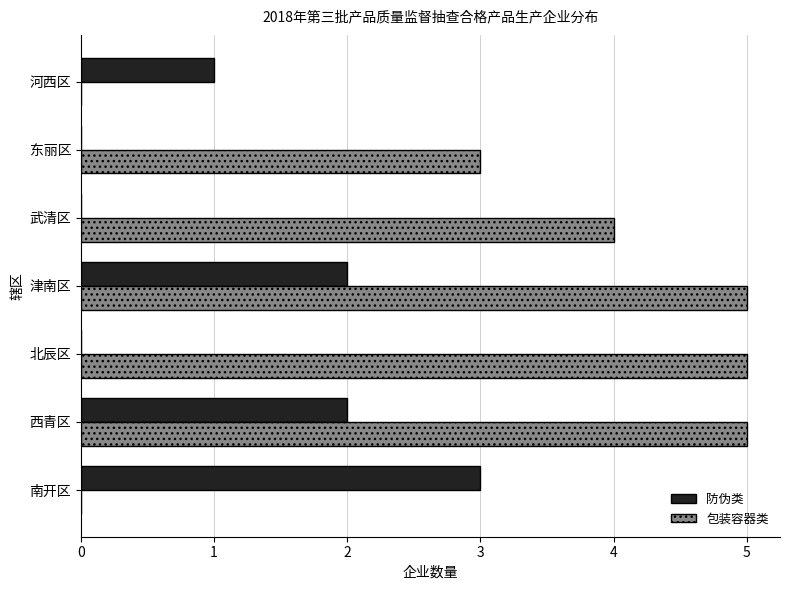

The 包装容器类 series shows 3 at 东丽区. True or false?

True